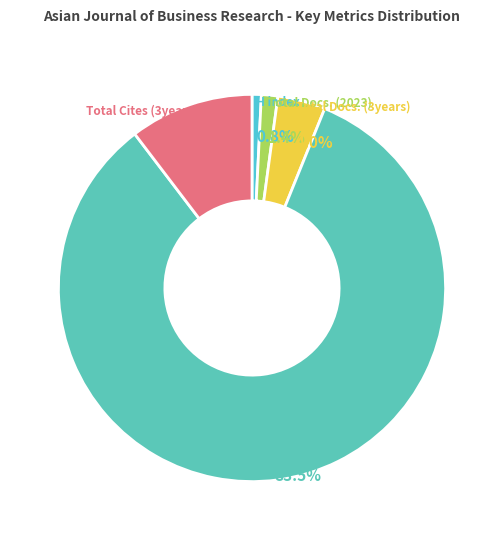

What portion of the pie excludes Total Docs. (2023)?

98.6%